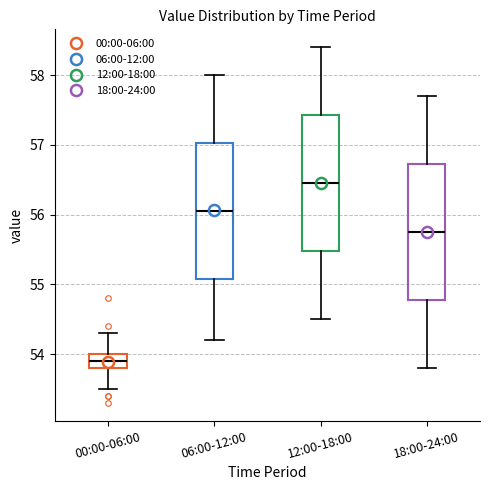

Where does the median line of the box for 18:00-24:00 sit on the y-axis? The values are not printed on the chart, so give them approximately, as read against the axis.

55.8